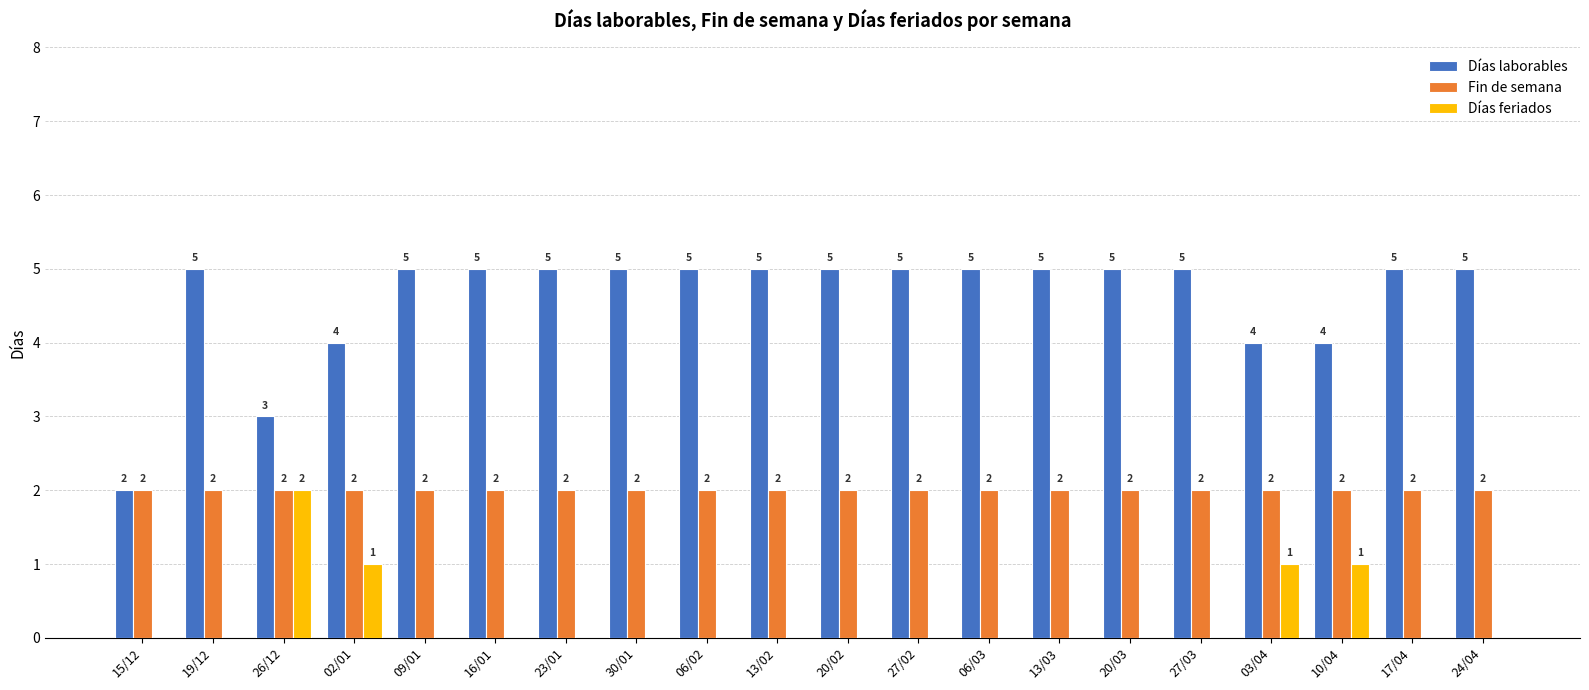

Count the number of data series in this chart.

3